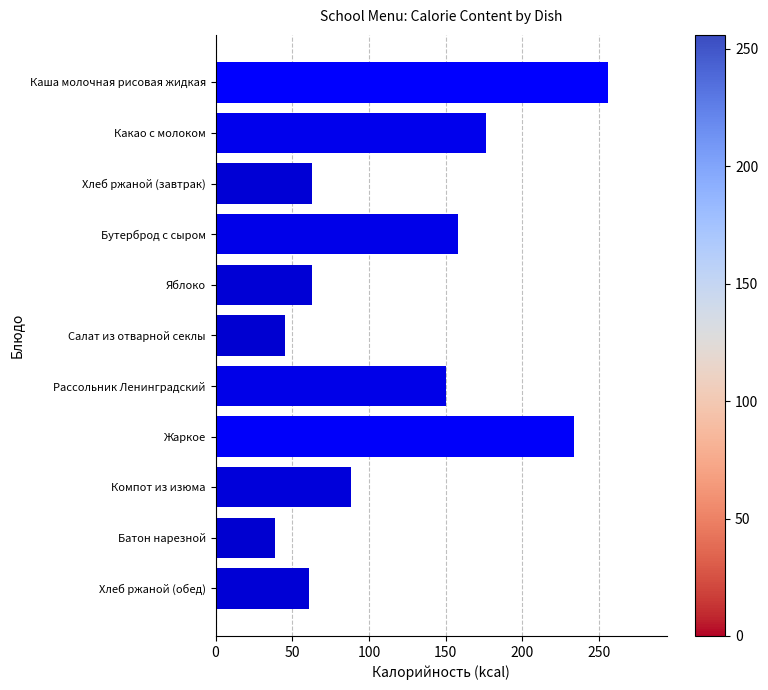

What is the label of the 11th bar from the bottom?

Каша молочная рисовая жидкая